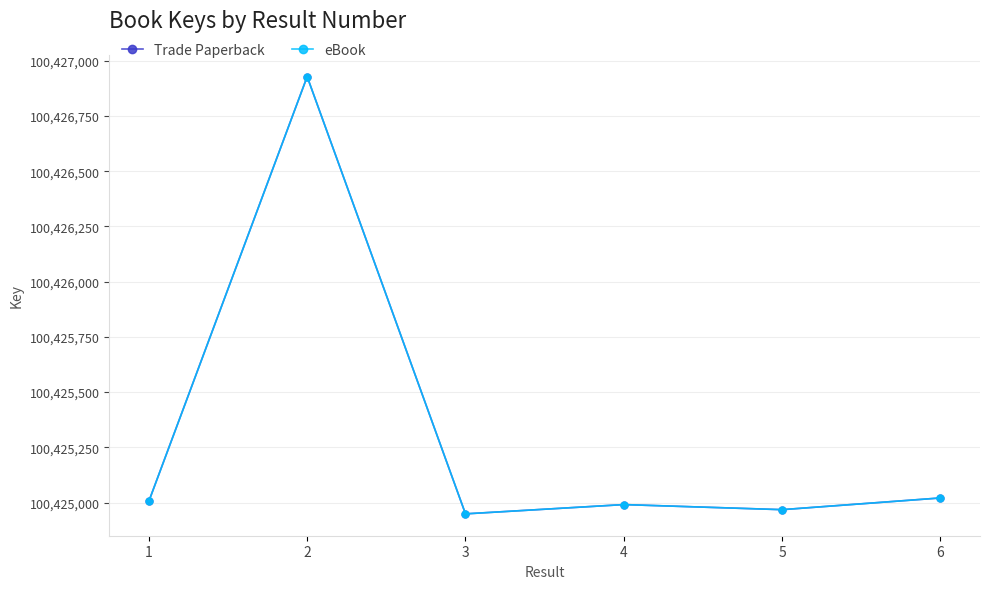

Which series changed the most between 3 and 5?

Trade Paperback